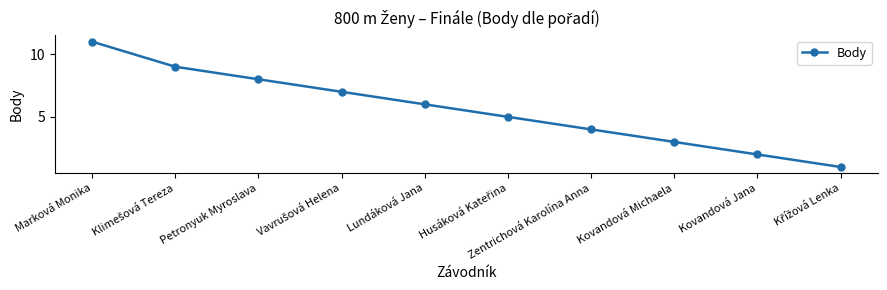

Where is the data nearest to the value 6?

Lundáková Jana